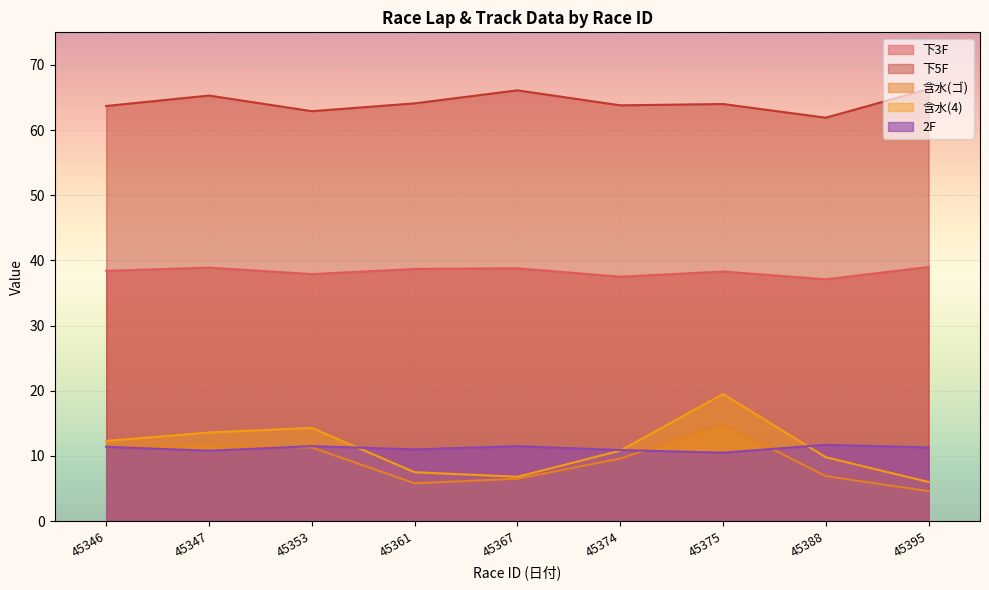

The value of 下5F at 45374 is 63.8. True or false?

True